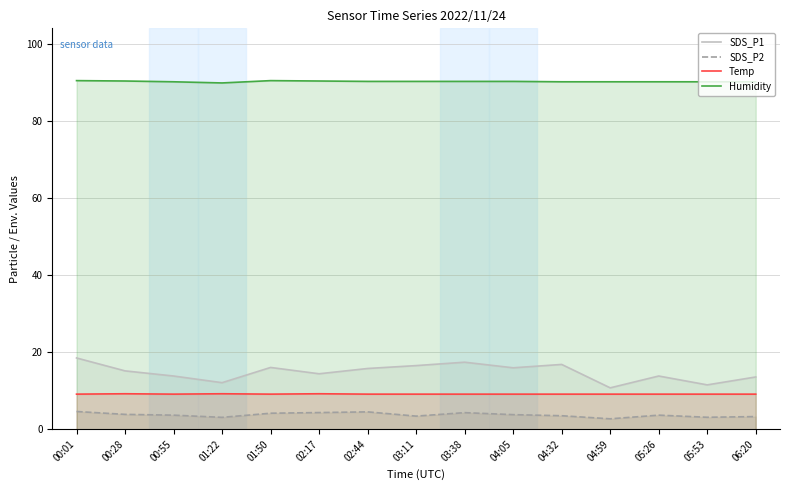

The SDS_P1 series shows 13.6 at 06:20. True or false?

True